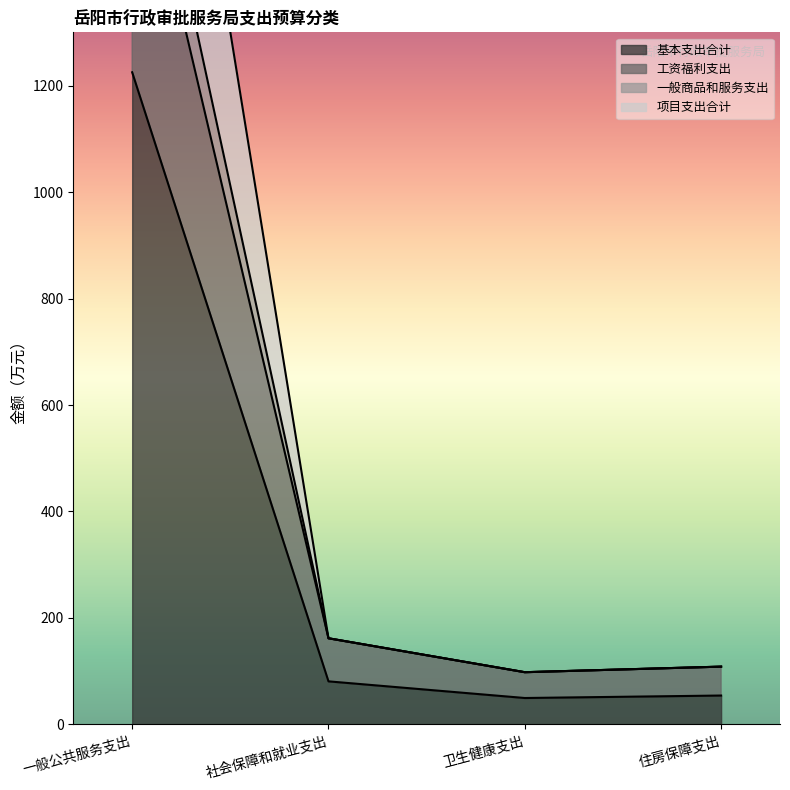

Reading left to right, extract all data points from this chart.

基本支出合计: 1225.0	80.9	49.6	54.3
工资福利支出: 1730.3	161.8	98.1	108.6
一般商品和服务支出: 2438.9	161.8	98.1	108.6
项目支出合计: 1862.2	161.8	98.1	108.6